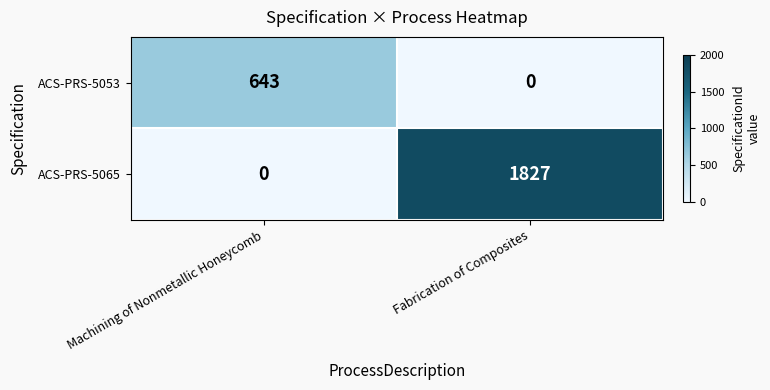

What is the total value across all series at Machining of Nonmetallic Honeycomb?

643